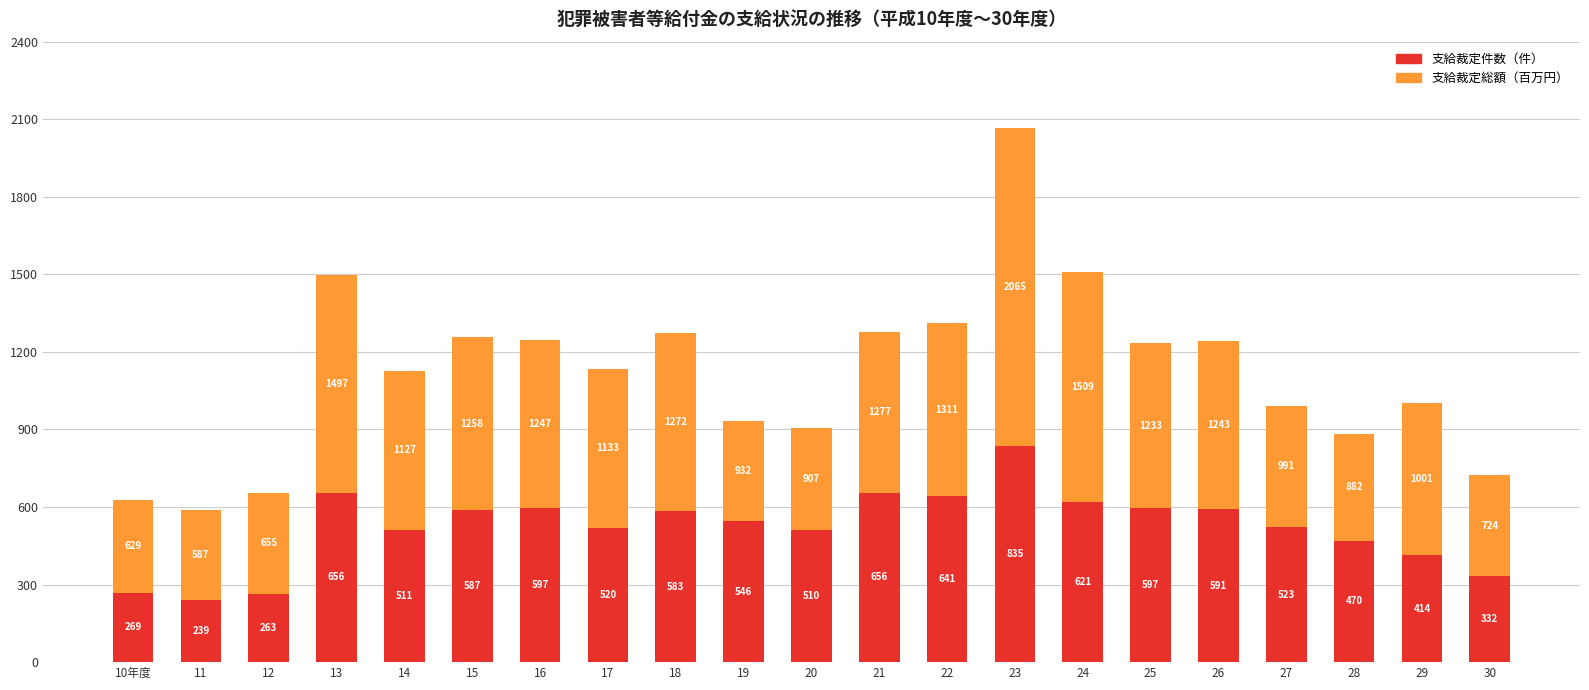

What is the total value across all series at 13?

1497